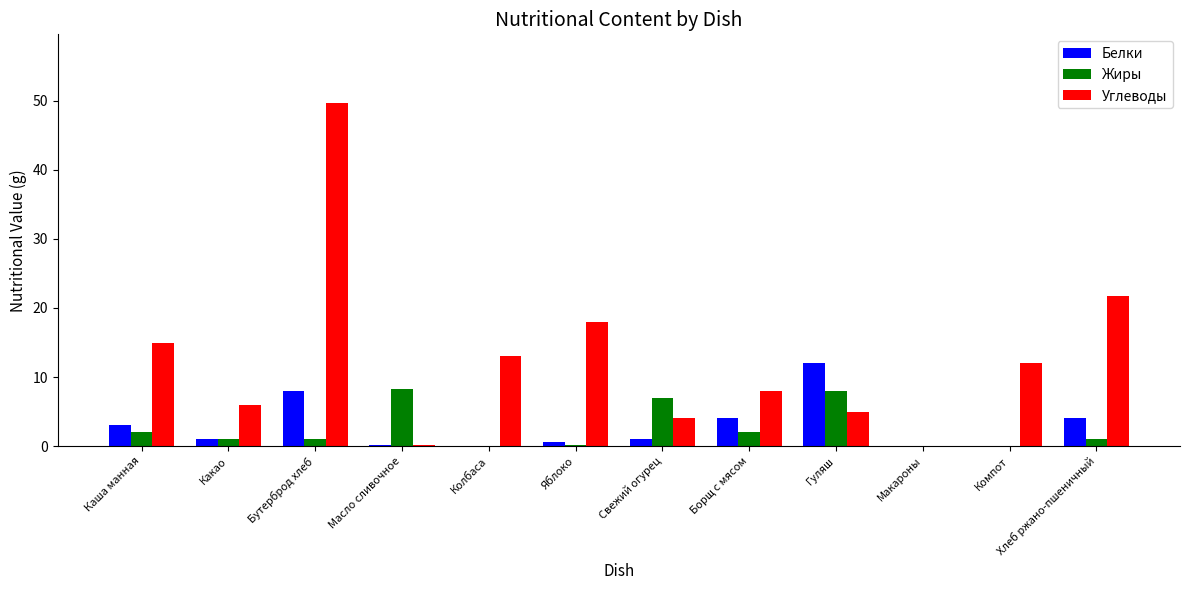

The value of Жиры at Компот is 0.0. True or false?

True